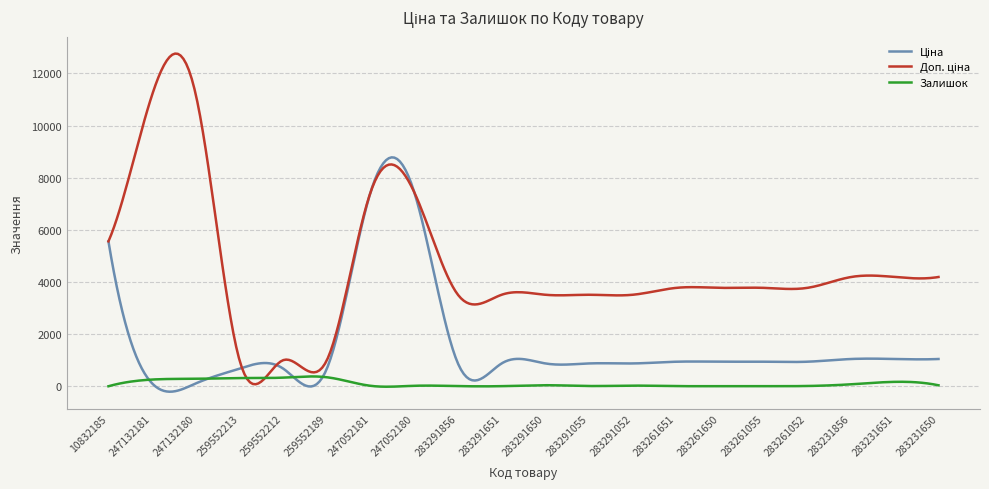

How many lines are shown in the chart?

3